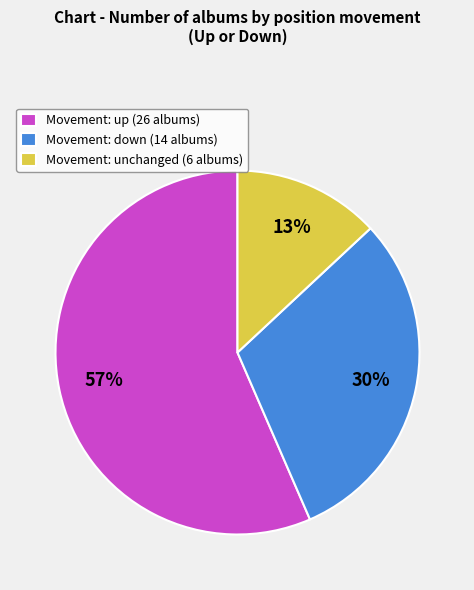

Combined, do Movement: down (14 albums) and Movement: unchanged (6 albums) account for over 50%?

No